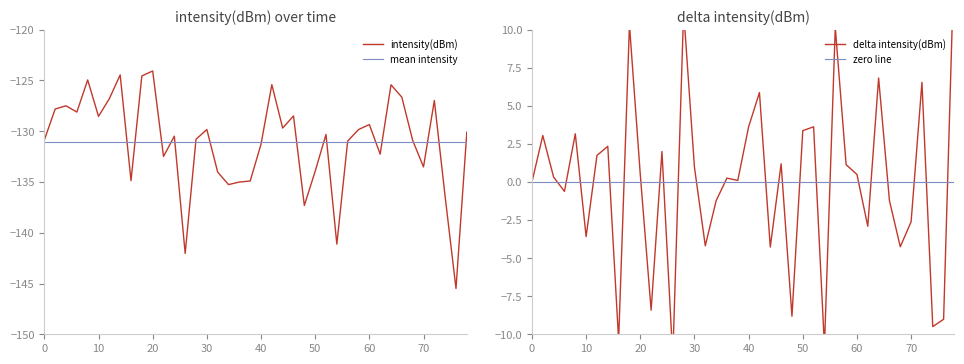

The intensity(dBm) series shows -73.4 at 40. True or false?

False